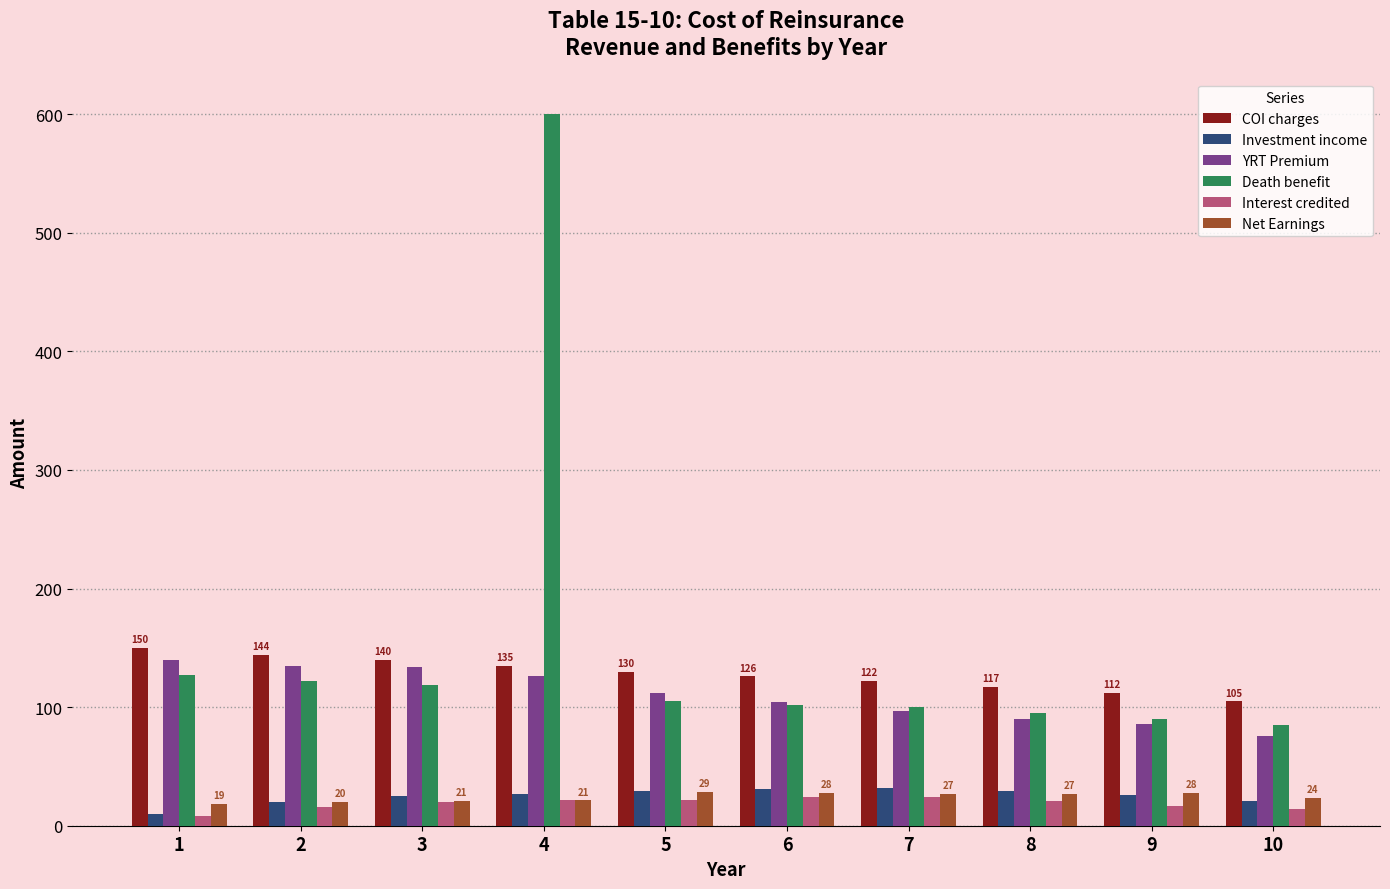

The value of COI charges at 5 is 214.8. True or false?

False